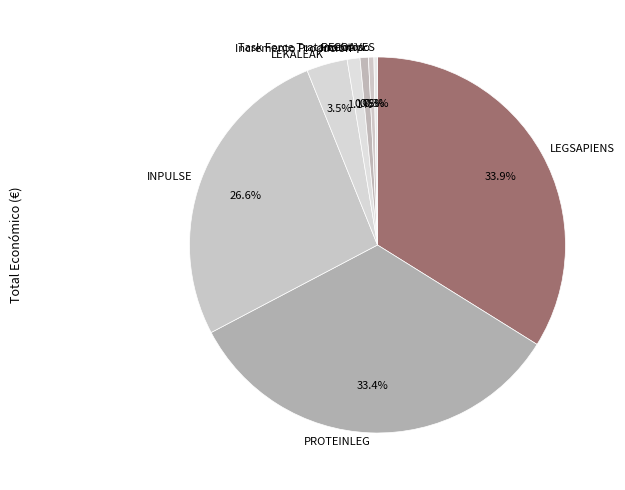

Combined, what portion of the pie is PROTEINLEG and LEKALEAK?

36.9%